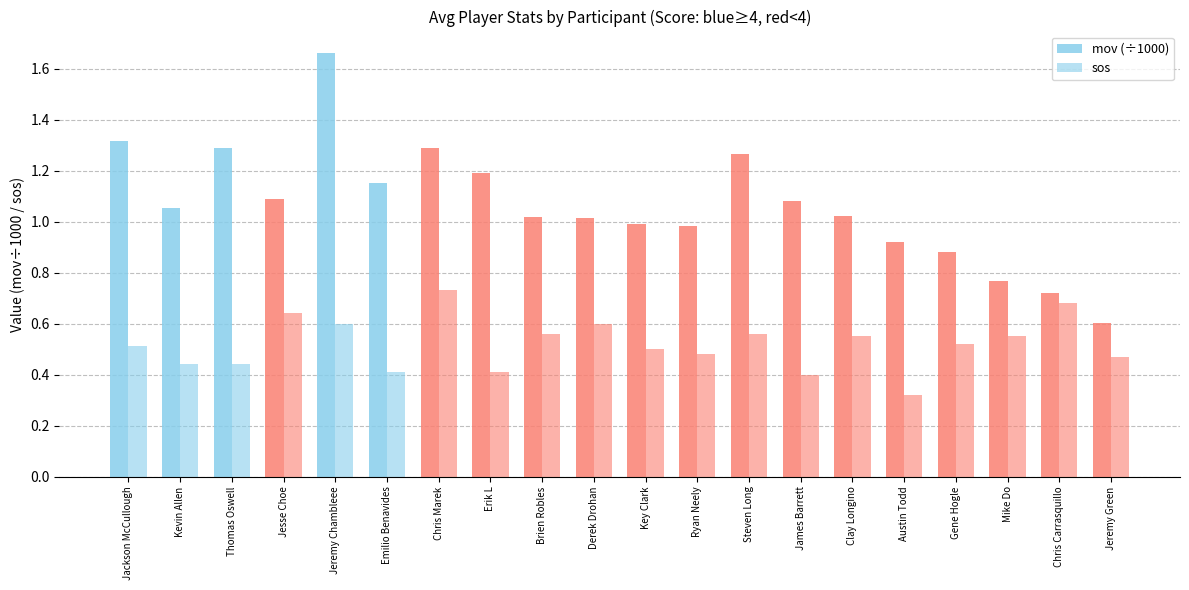

What position from the left is Ryan Neely?

12